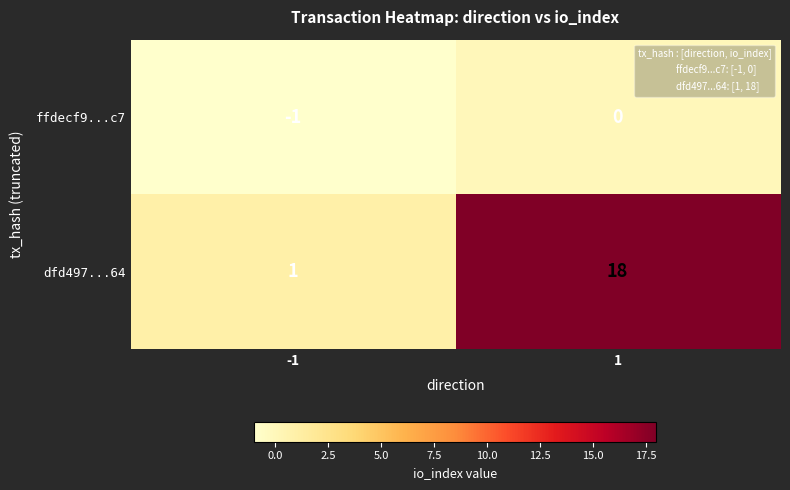

Is it true that ffdecf9...c7 equals -1 at -1?

True